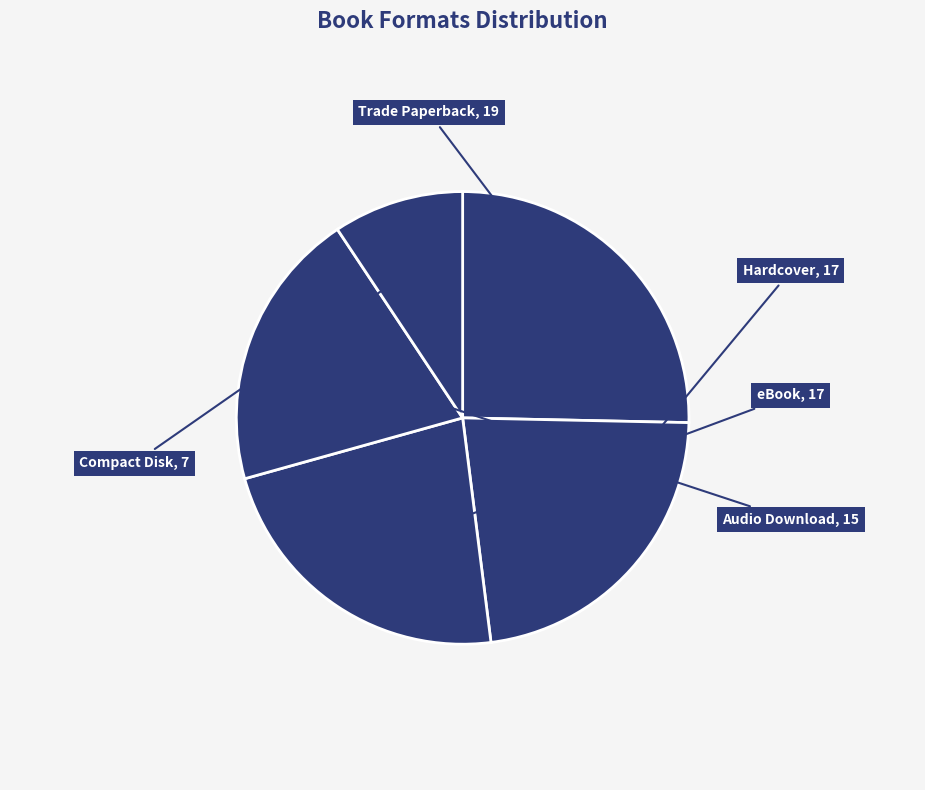

To the nearest percent, what is the average slice percentage?

20%